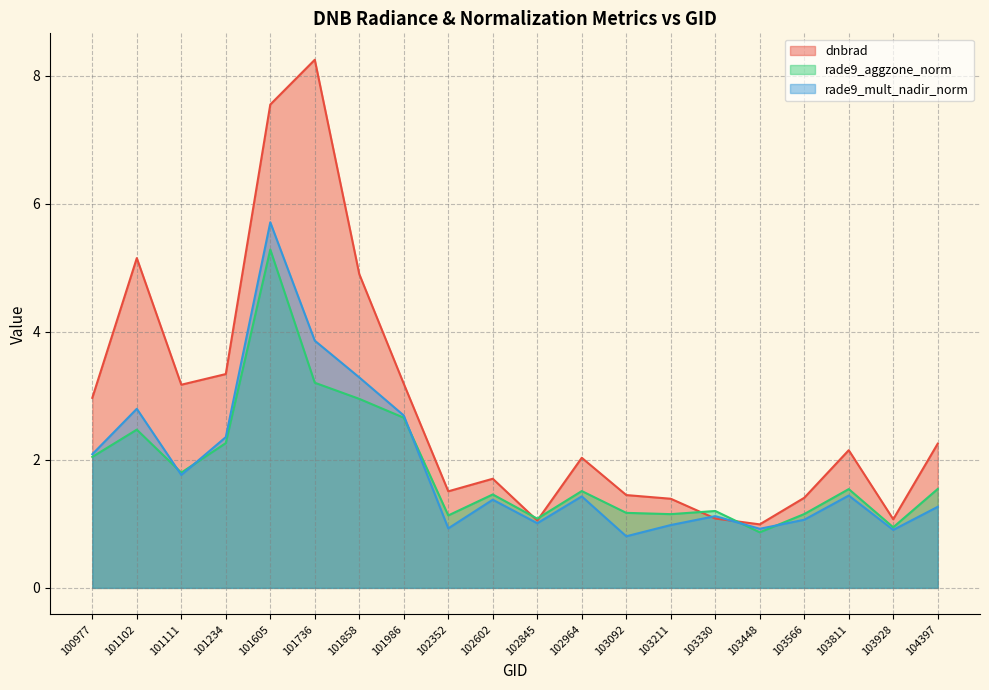

After their last crossing, which series has the higher values: dnbrad or rade9_aggzone_norm?

dnbrad